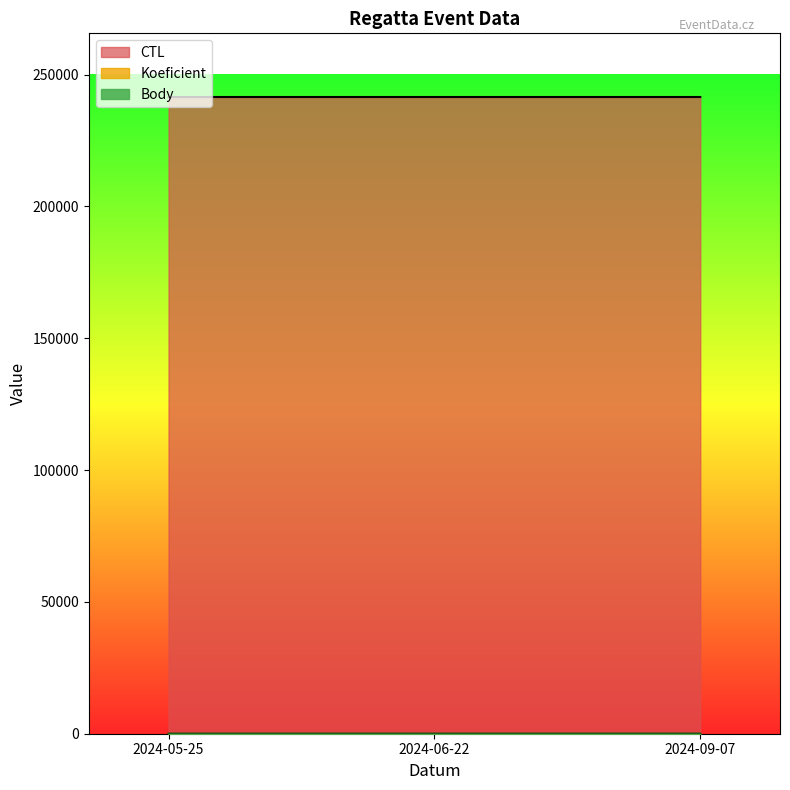

What is the maximum value shown in the chart?

241504.0